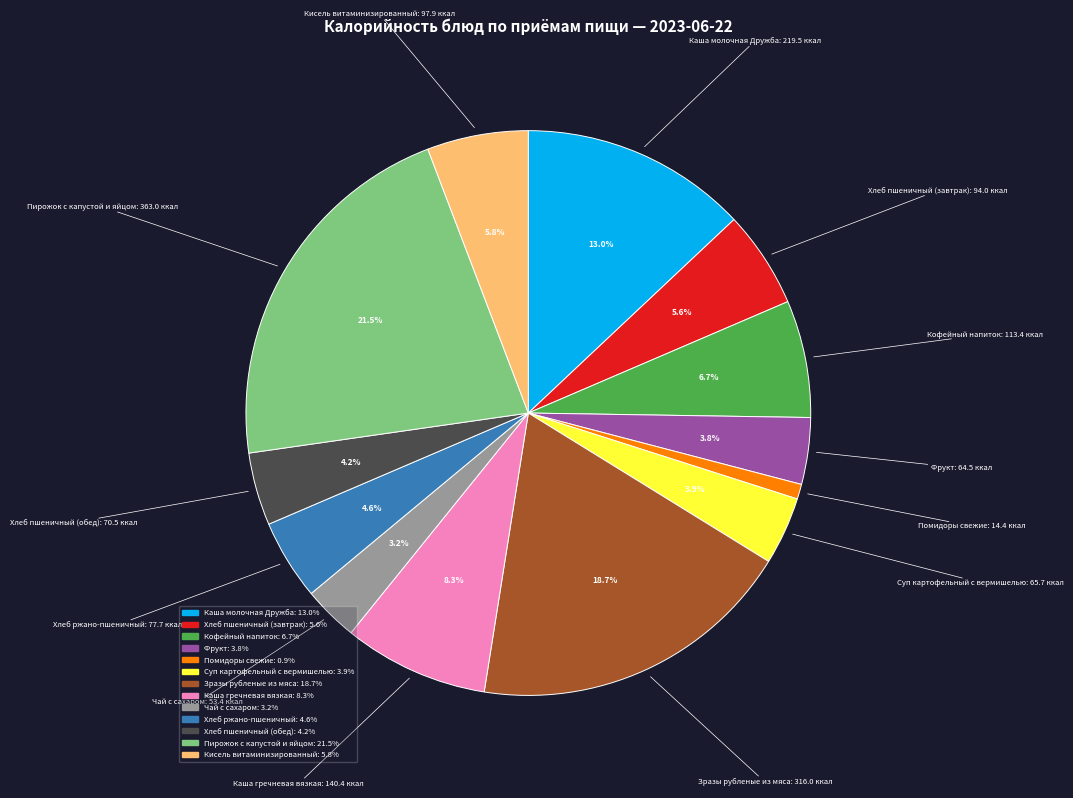

What is the total percentage of Каша гречневая вязкая and Кофейный напиток?

15.0%